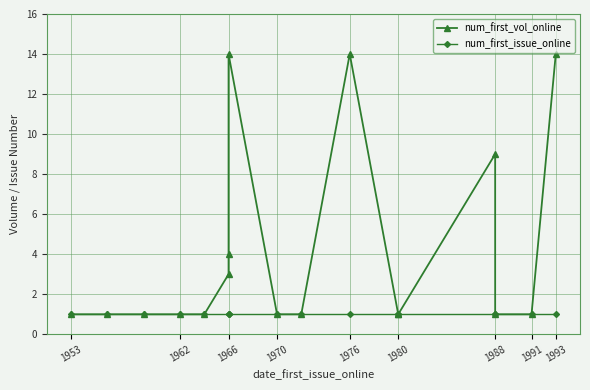

List the series in order of their overall mean, highest first.

num_first_vol_online, num_first_issue_online